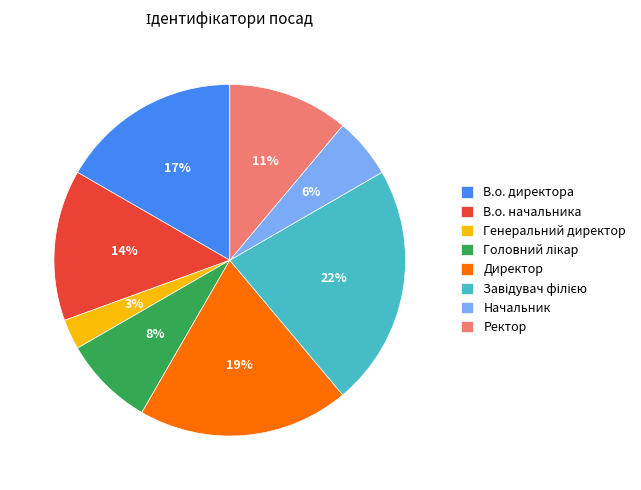

How many slices are in this pie chart?

8